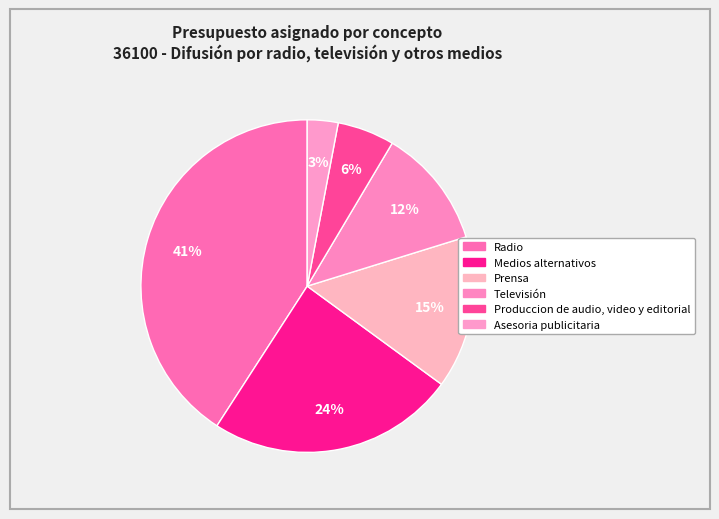

To the nearest percent, what percentage of the pie is Asesoria publicitaria?

3%